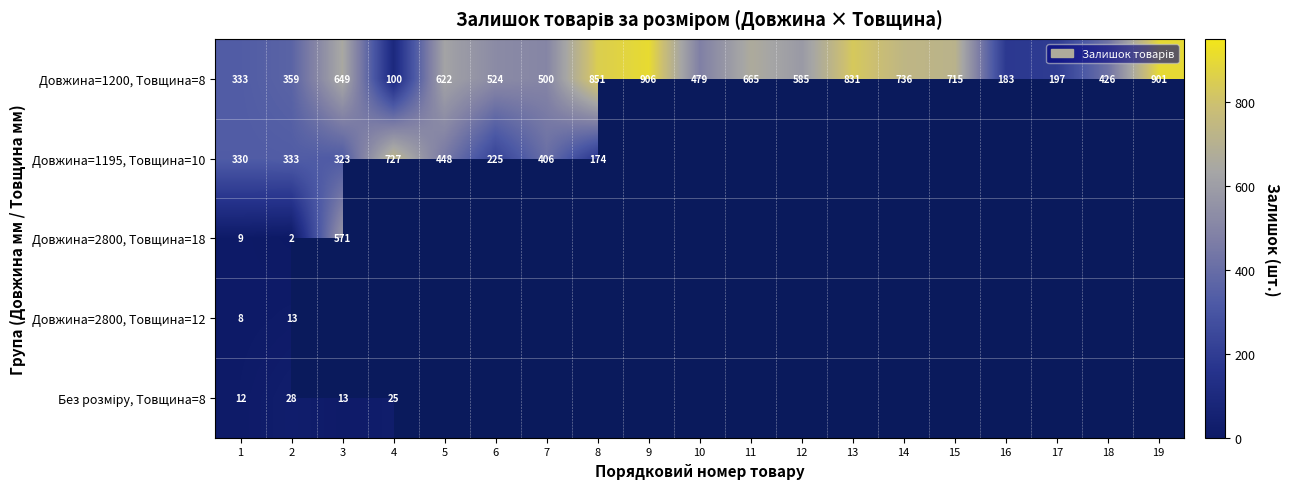

What value does the Довжина=1200, Товщина=8 series have at 15, to the nearest 10?

720